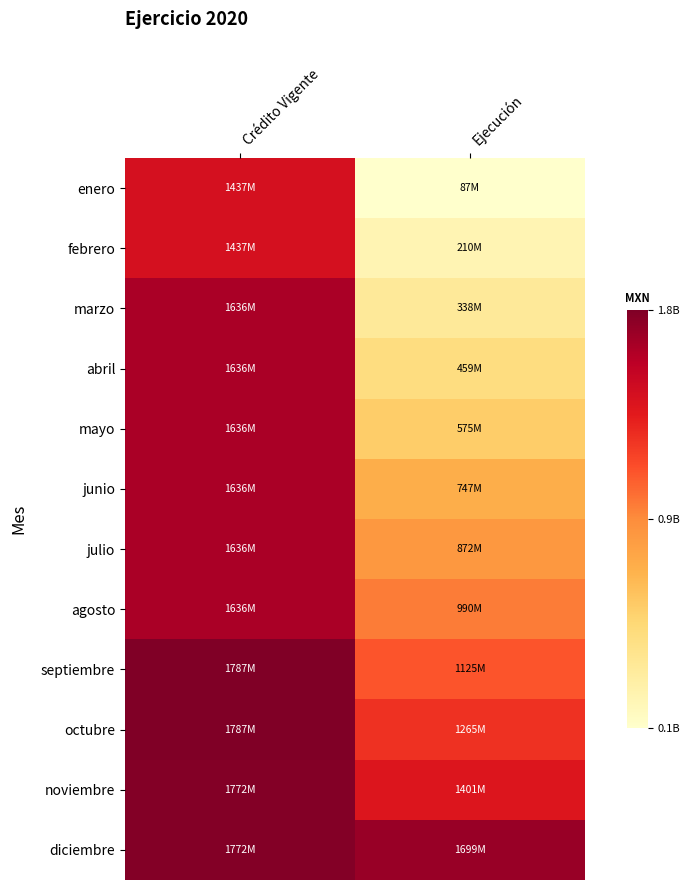

Which label corresponds to the smallest value in the chart?

Ejecución